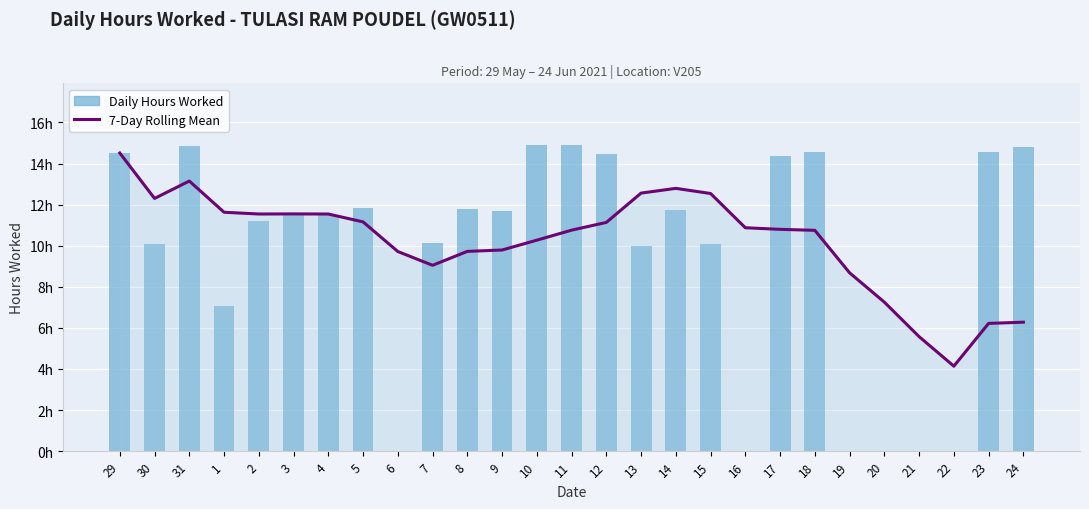

Is the value of Daily Hours Worked at 24 greater than the value of 7-Day Rolling Mean at 5?

Yes